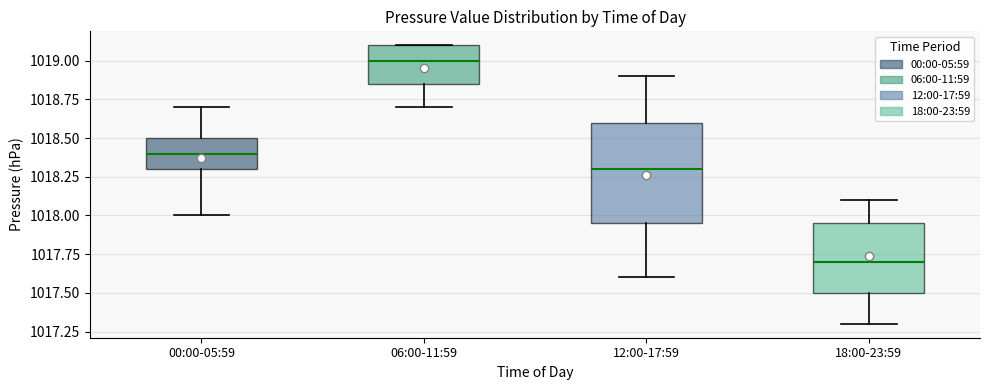

Where does the median line of the box for 18:00-23:59 sit on the y-axis? The values are not printed on the chart, so give them approximately, as read against the axis.

1017.70